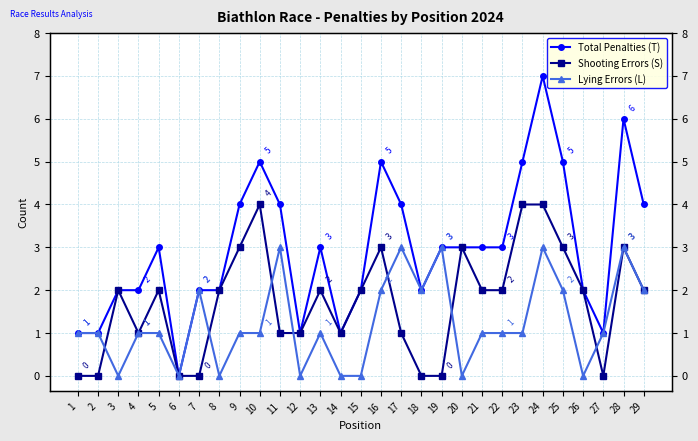

How many data points does each series have?

29